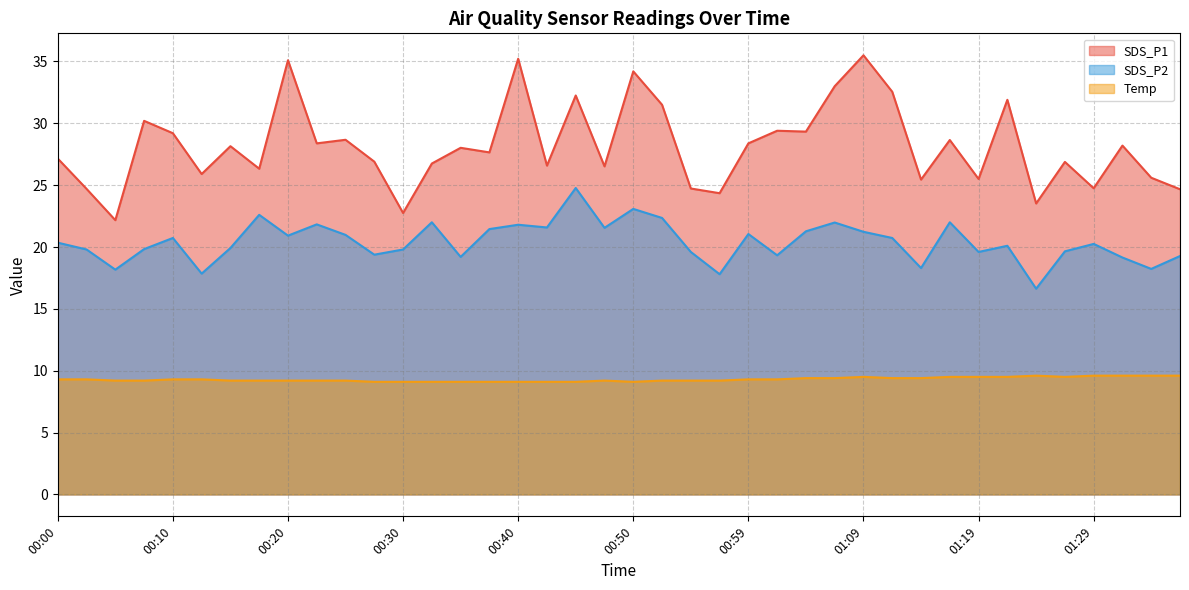

What is the difference between the SDS_P1 values at 01:17 and 00:59?

0.3